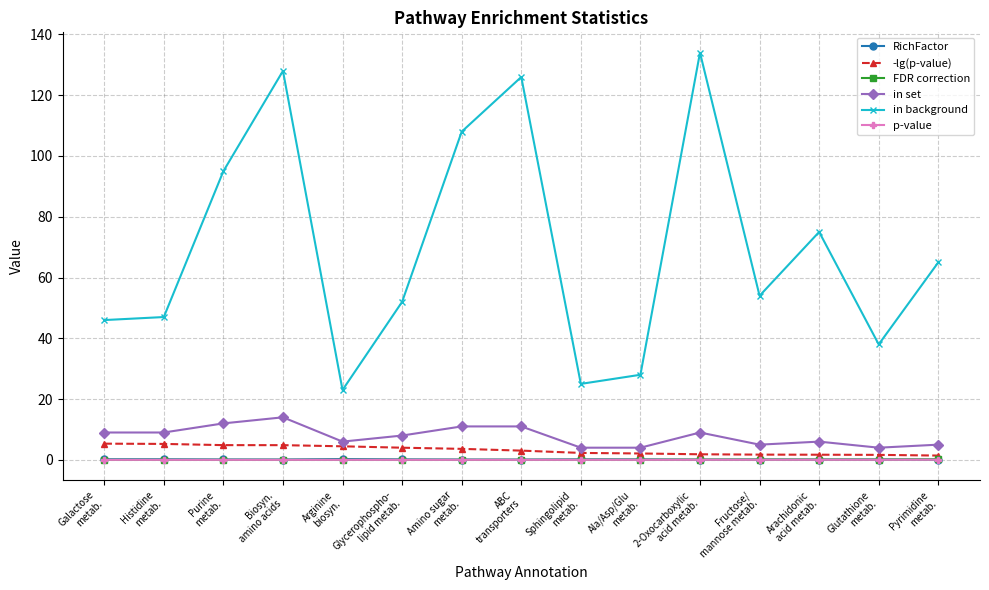

Which category has the highest value in the in background series?

2-Oxocarboxylic
acid metab.